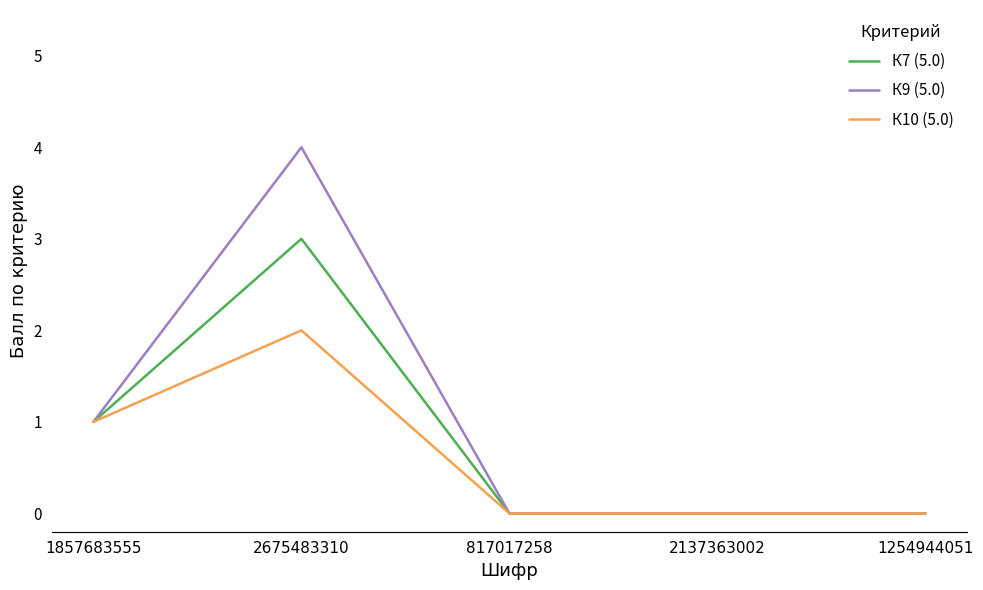

Which series has the largest range (max minus min)?

К9 (5.0)